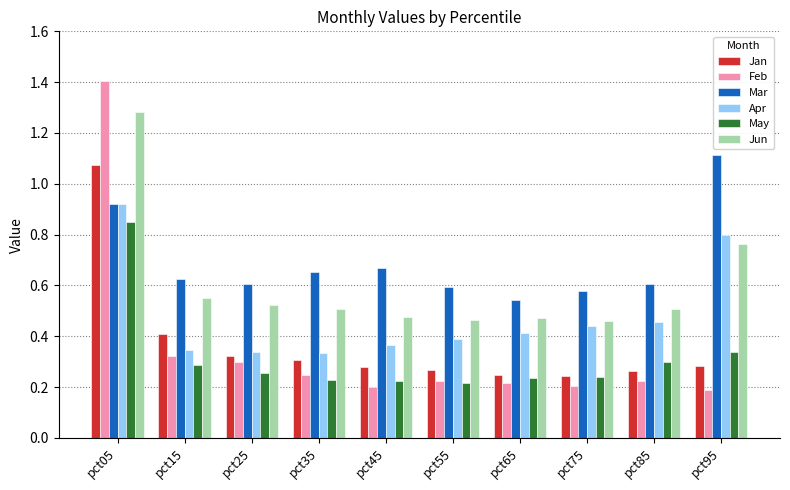

What are all the series names shown in the legend?

Jan, Feb, Mar, Apr, May, Jun